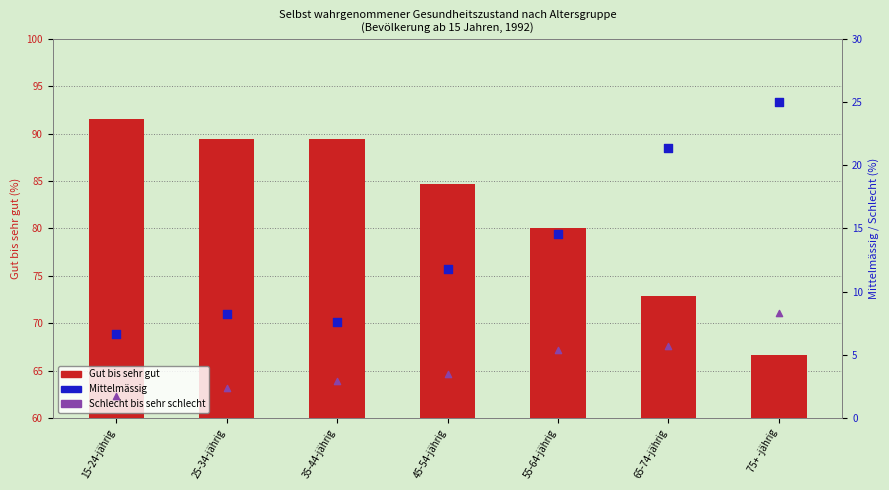

Is the value of Schlecht bis sehr schlecht at 35-44-jährig greater than the value of Gut bis sehr gut at 15-24-jährig?

No